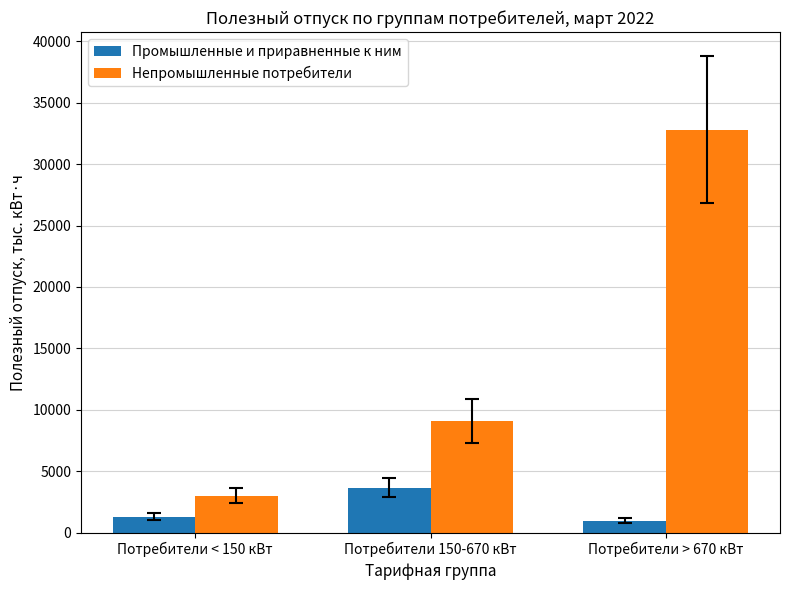

The Промышленные и приравненные к ним series shows 1284.8 at Потребители < 150 кВт. True or false?

True